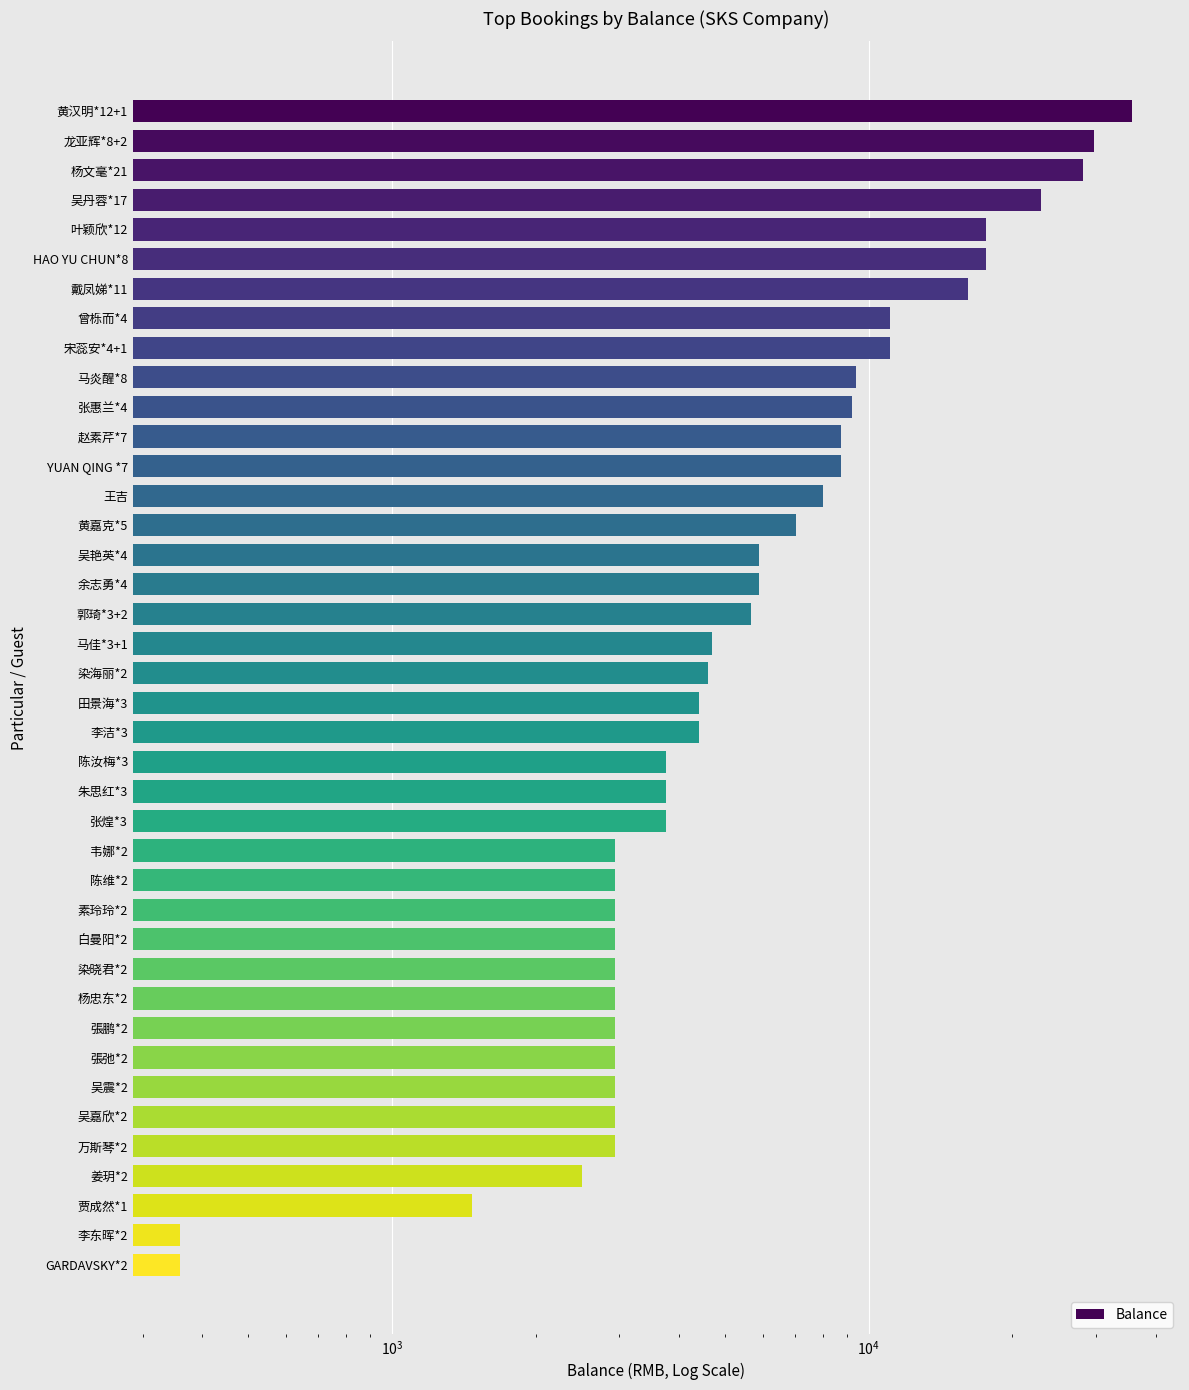

The chart shows a value of 8010 at 王吉. True or false?

True